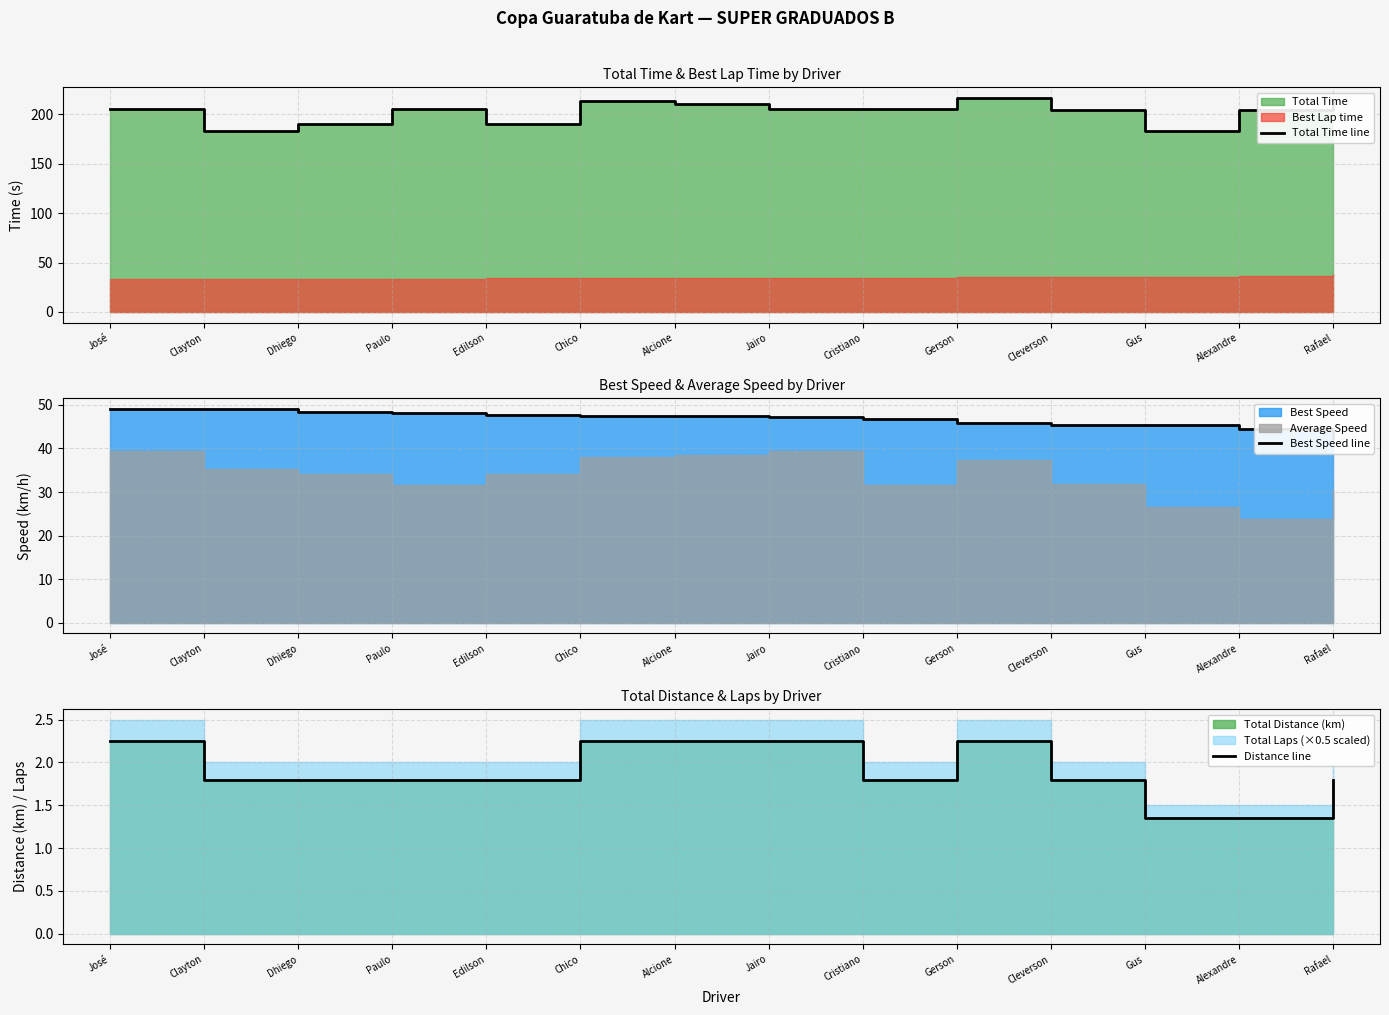

True or false: Best Speed line has a value of 47.6 at Edilson.

True